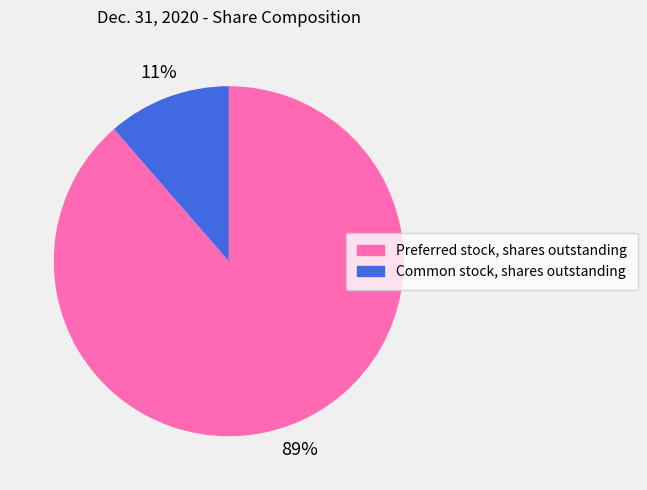

Is it true that Preferred stock, shares outstanding is 80% of the pie?

False